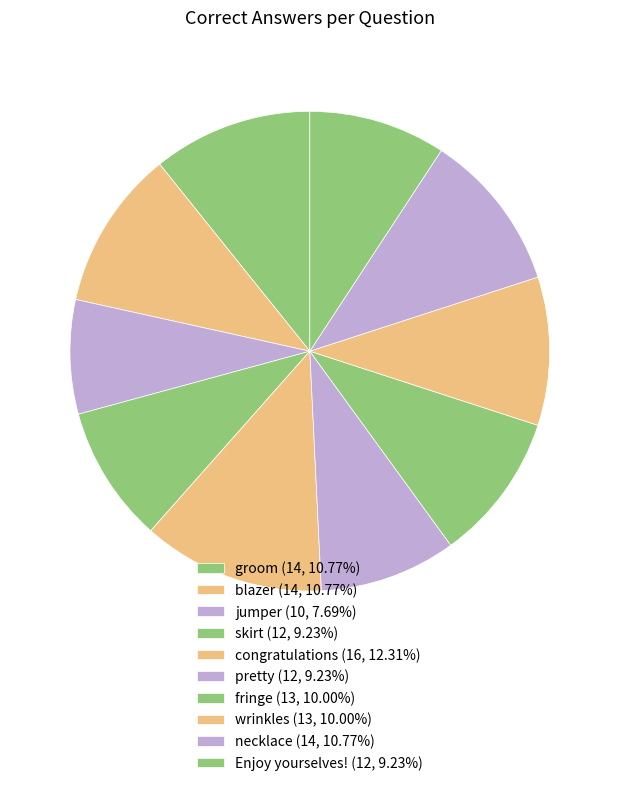

To the nearest percent, what is the combined percentage of jumper and necklace?

18%